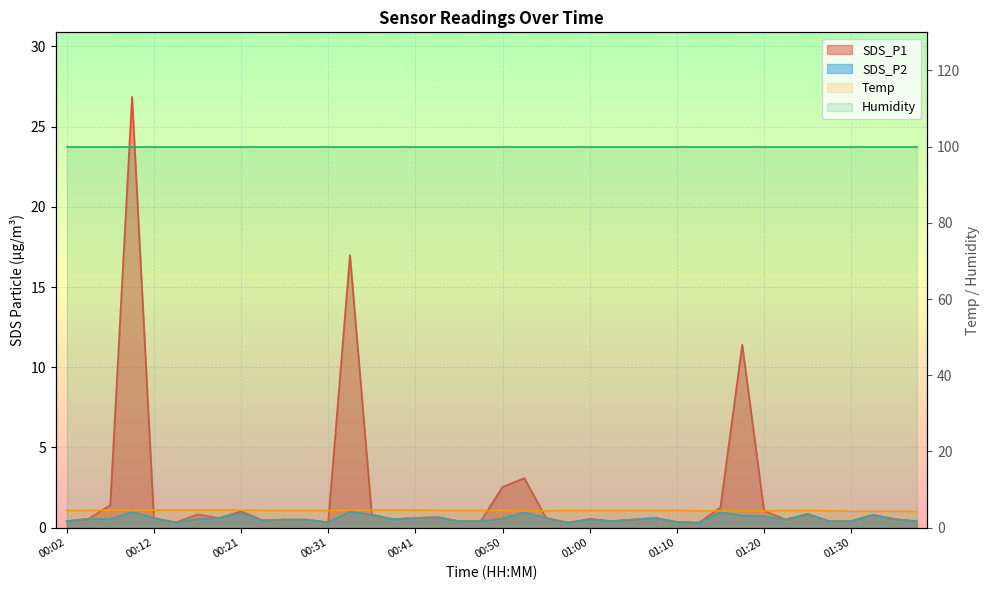

The value of SDS_P2 at 00:36 is 0.8. True or false?

True